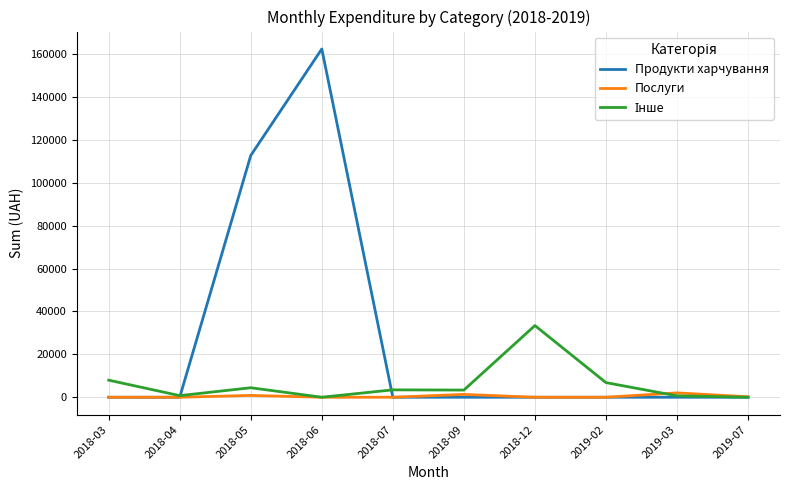

The value of Послуги at 2018-04 is 0.0. True or false?

True